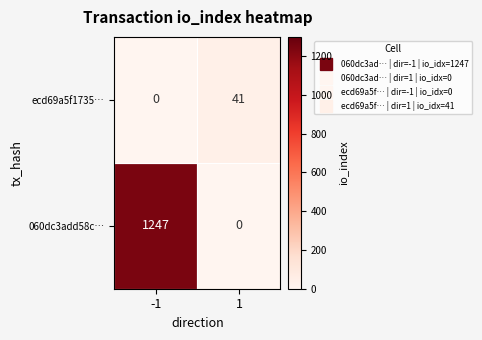

What is the total value across all series at 1?

41